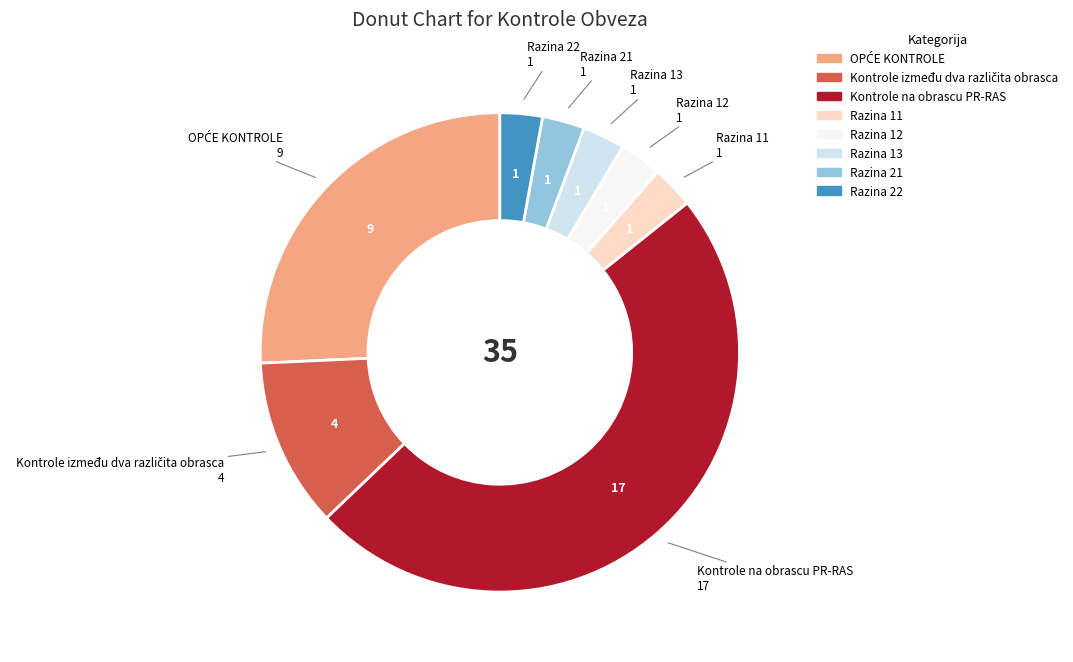

The Razina 11 slice represents 3% of the pie. True or false?

True